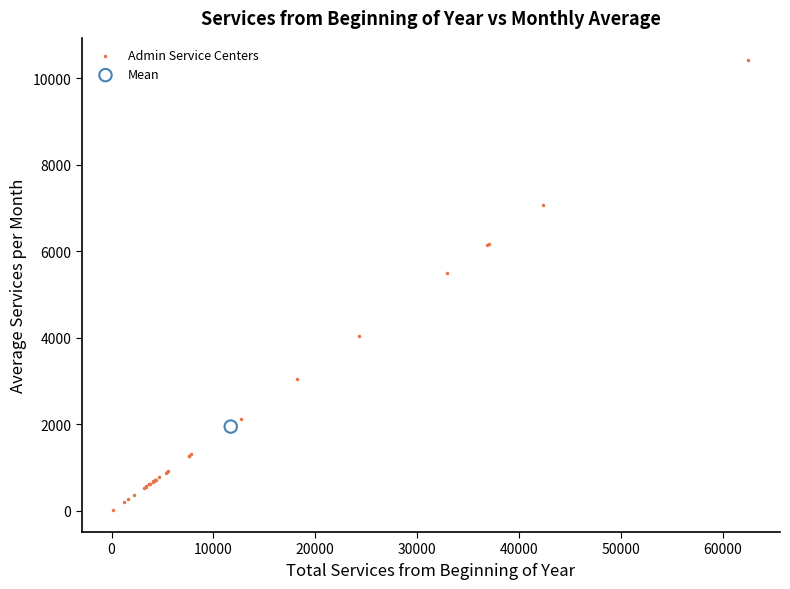

What are all the series names shown in the legend?

Admin Service Centers, Mean